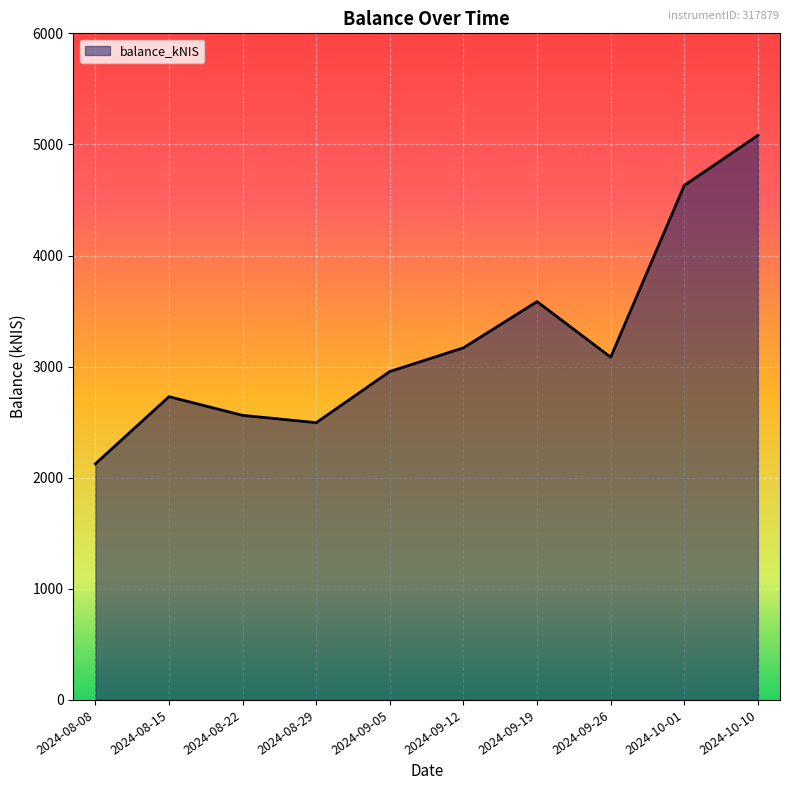

What value does the data have at 2024-08-22?

2561.6